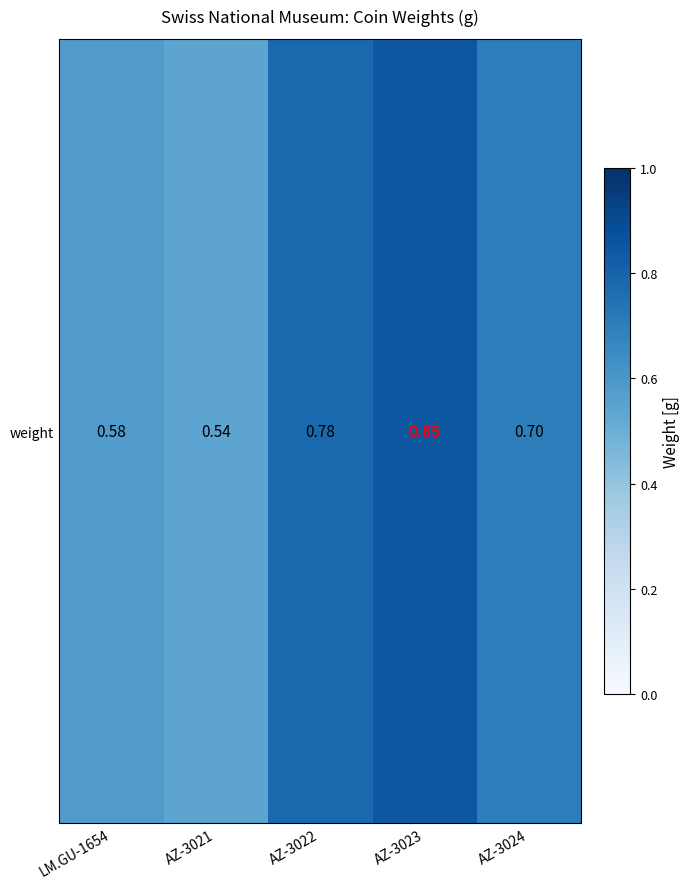

Count the number of categories in the chart.

5